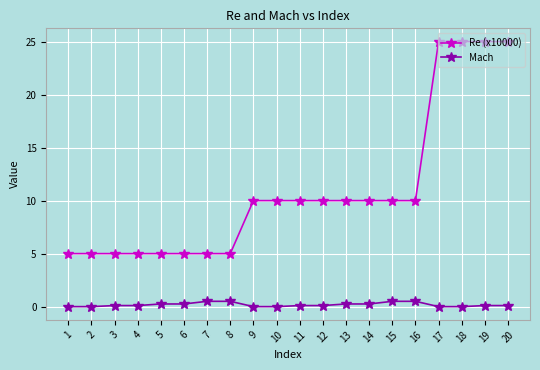

Which series has the largest total across all categories?

Re (x10000)